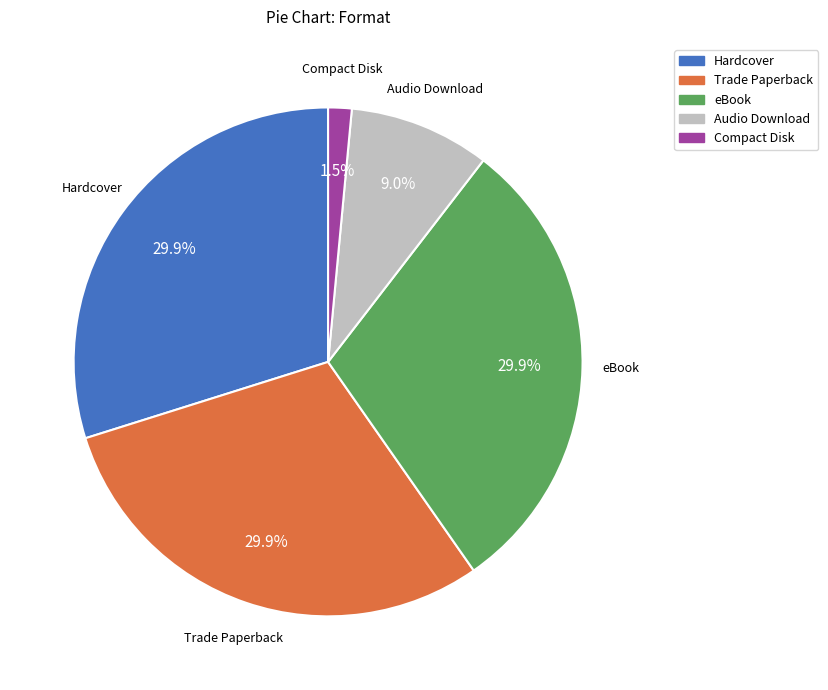

Is eBook the majority of the pie?

No